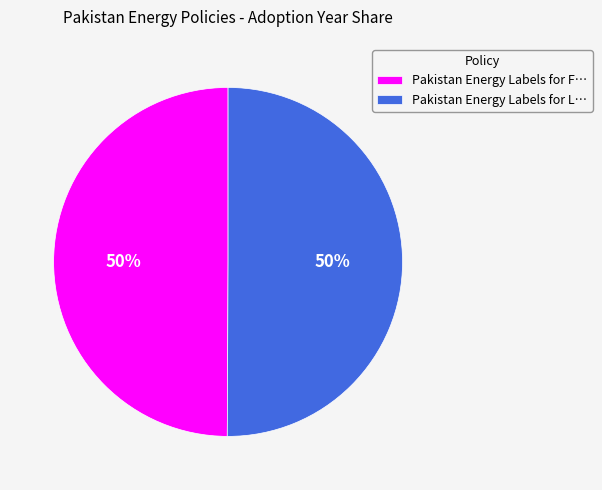

True or false: Pakistan Energy Labels for F… accounts for 50% of the total.

True